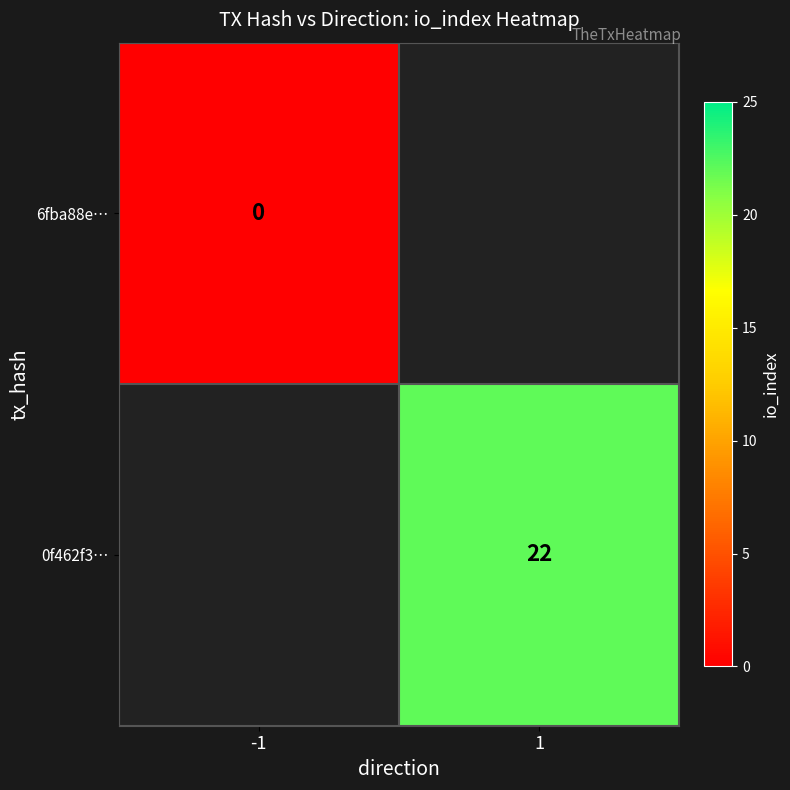

Count the number of data series in this chart.

2